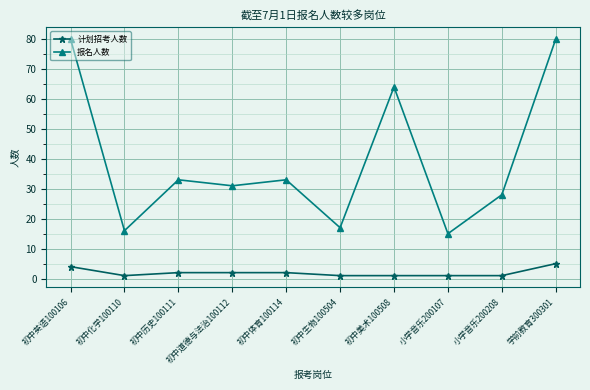

Is it true that 报名人数 equals 80 at 学前教育300301?

True